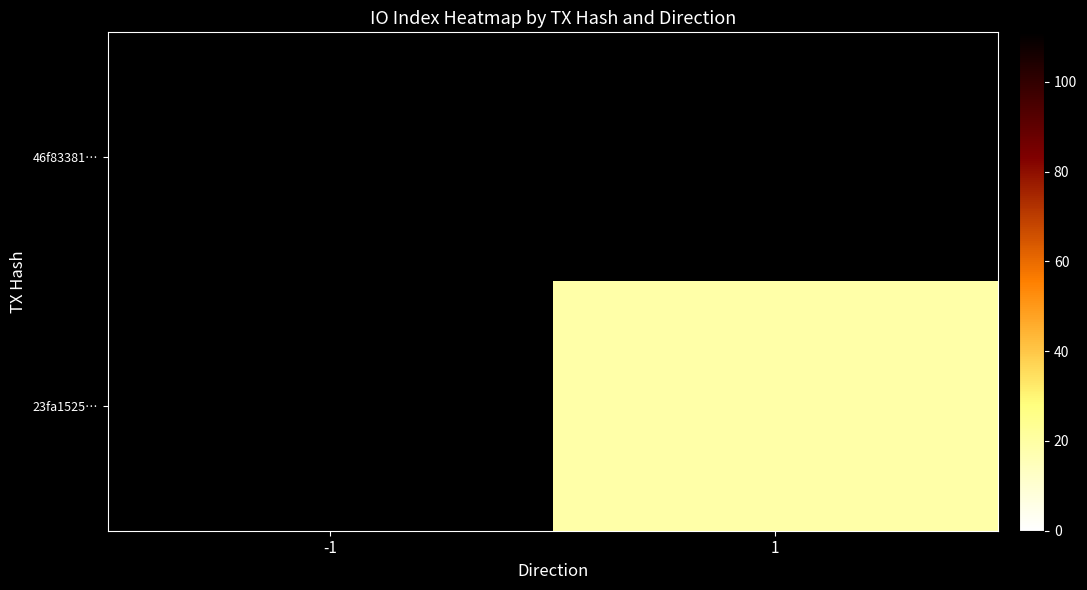

How many values in 23fa1525… are above zero?

1